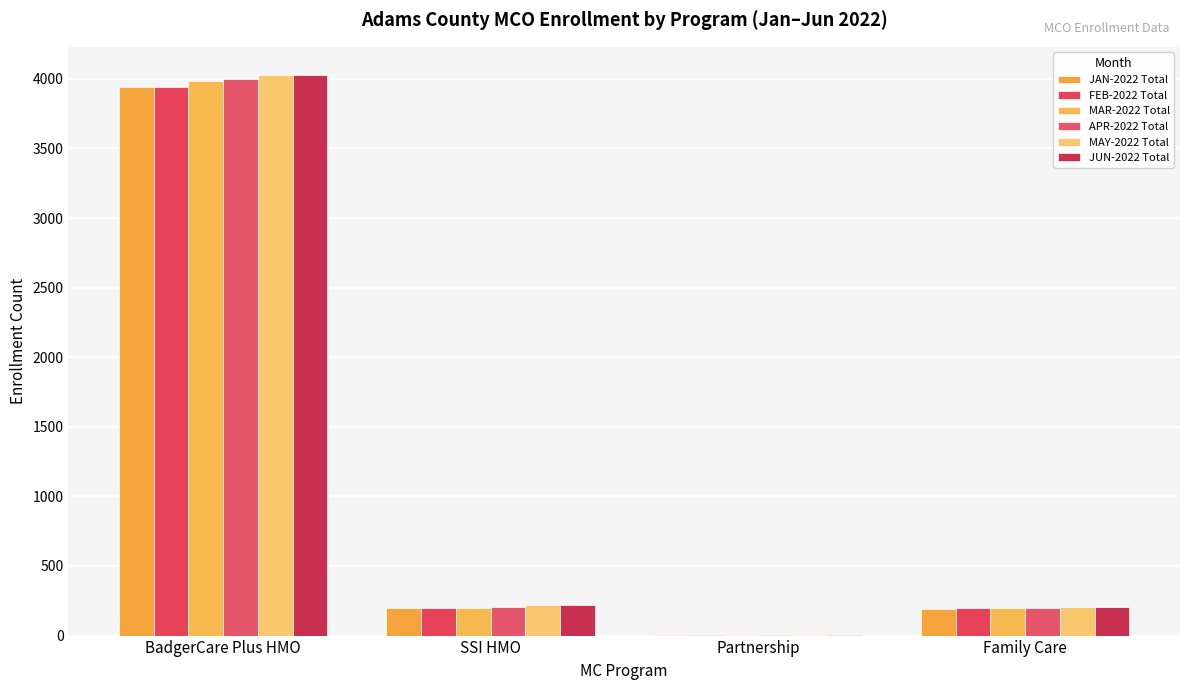

Are the bars grouped side by side (vs. stacked)?

Yes